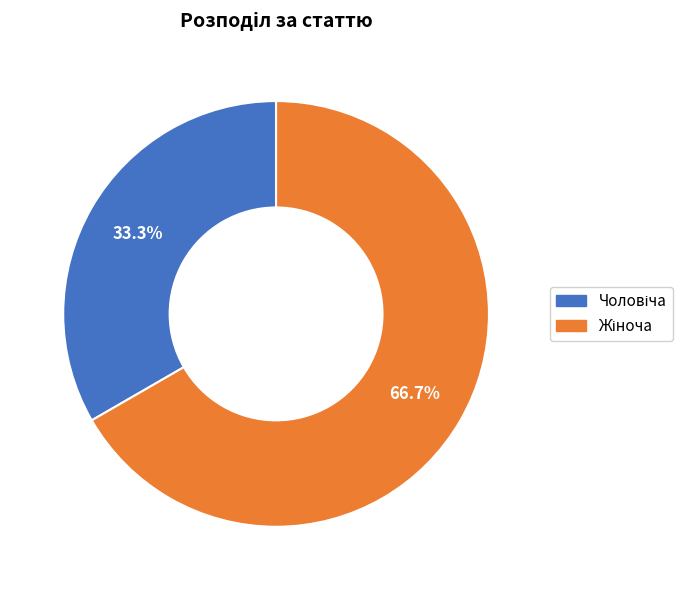

Is there a majority slice in this chart?

Yes